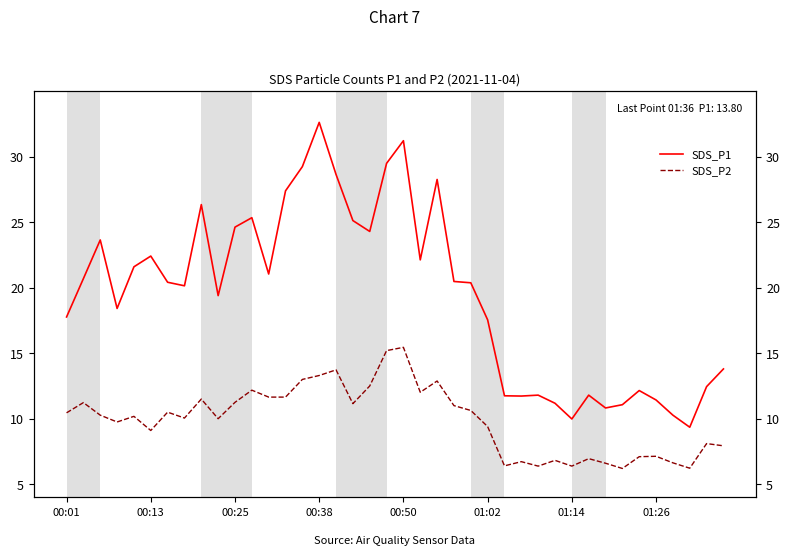

How many data points in SDS_P1 are less than 20?

18